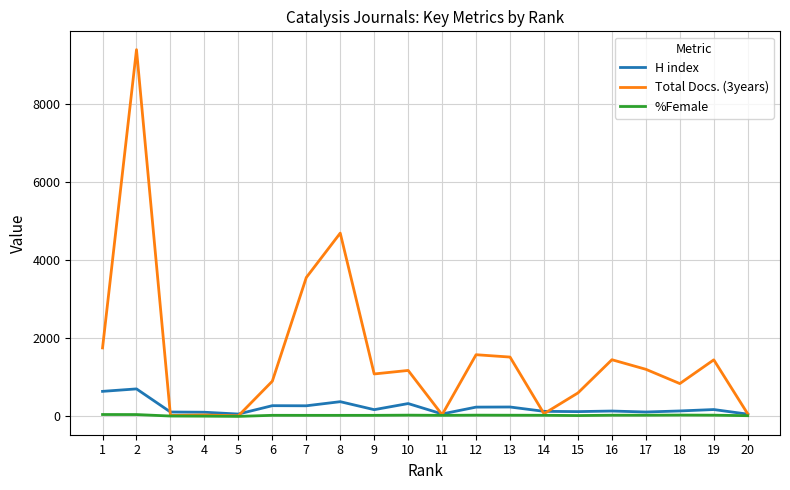

How many lines are shown in the chart?

3